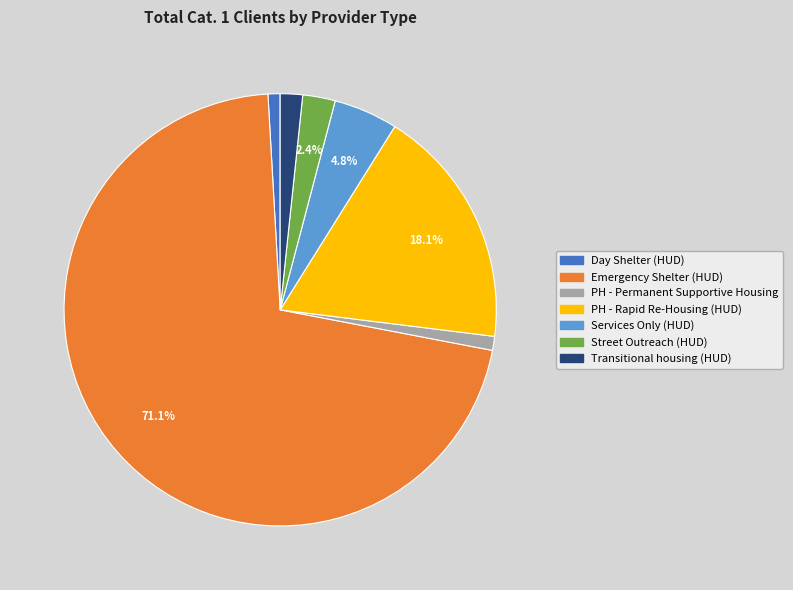

Which category accounts for the majority?

Emergency Shelter (HUD)